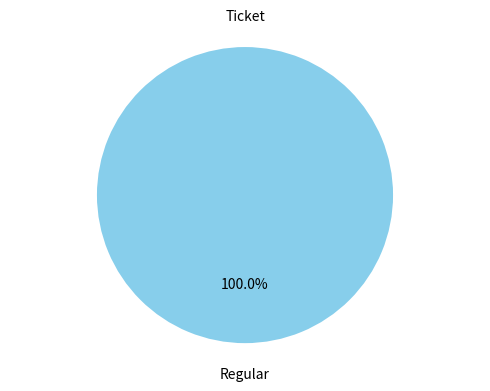

To the nearest percent, what is the difference between the largest and smallest slice percentages?

100%